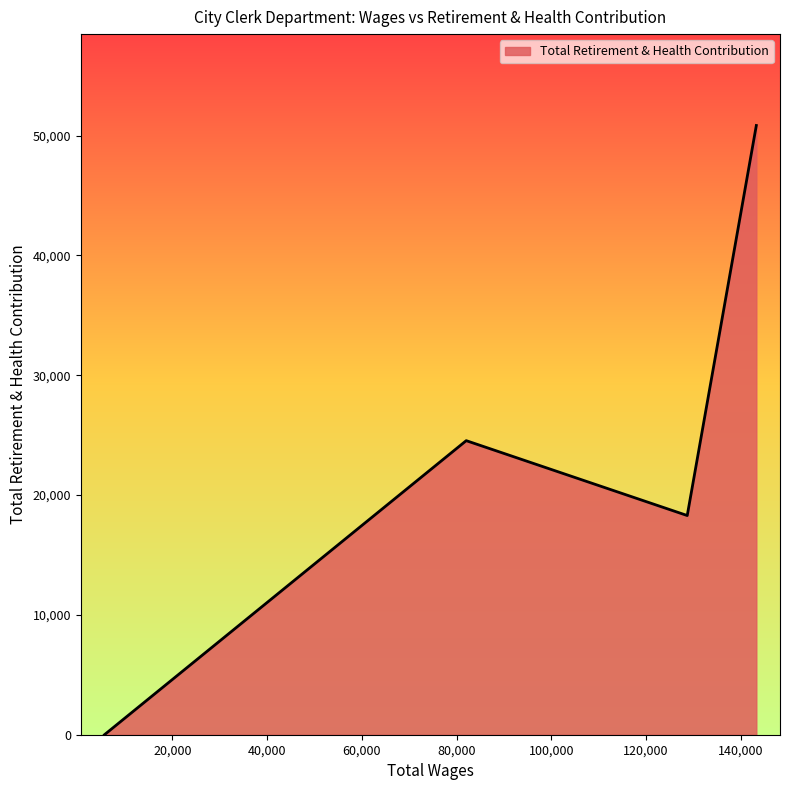

True or false: there are more than 1 points higher than both neighbors.

False